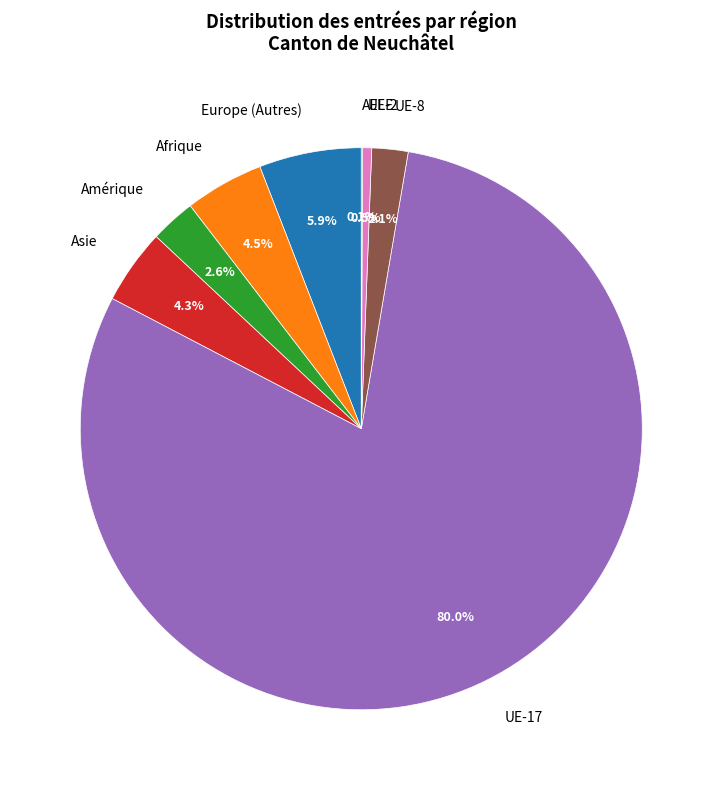

Is UE-17 the majority of the pie?

Yes